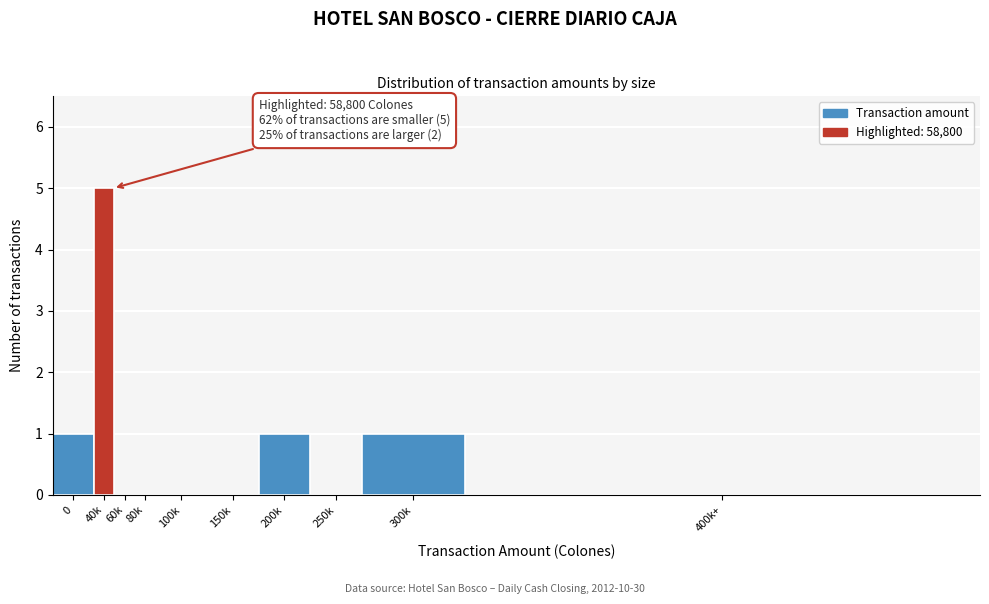

Reading right to left, transcribe all the data shown in this chart.

400k+=0	300k=1	250k=0	200k=1	150k=0	100k=0	80k=0	60k=0	40k=5	0=1